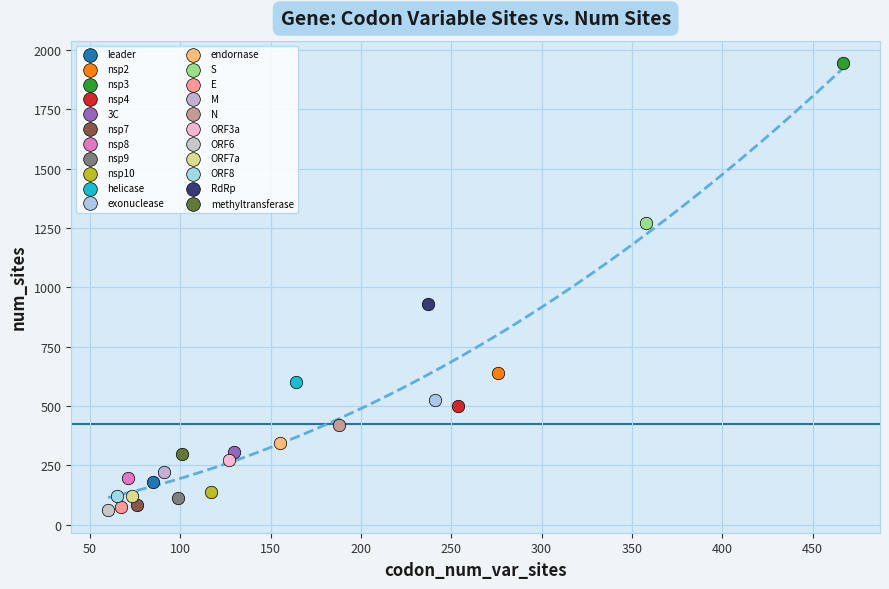

Which series contains the highest Y value?

nsp3